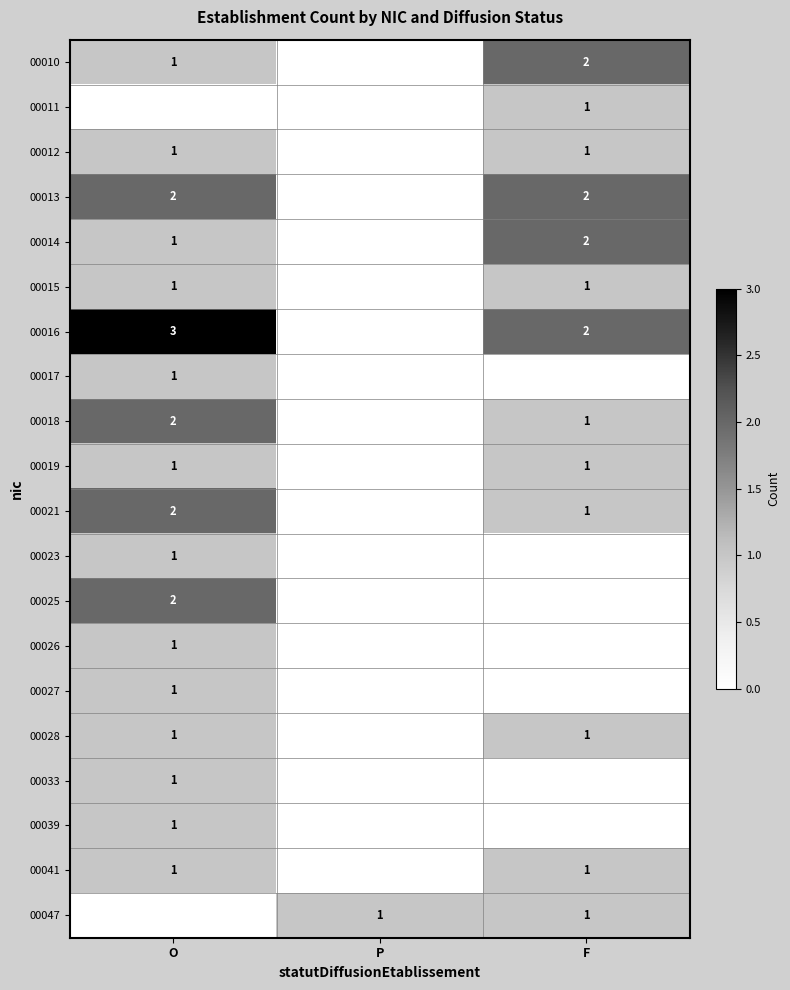

What is the sum of the 00014 values at F and O?

3